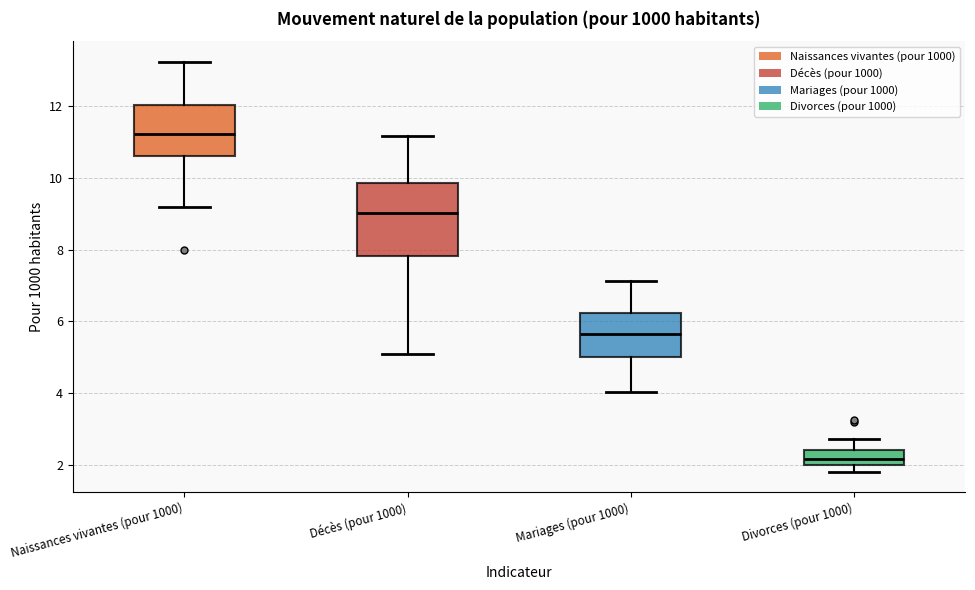

Reading left to right, transcribe this box plot: for each box, give where its median line is, the range the box spans, and where its two whiskers end, as read against the y-axis. The values are not printed on the chart, so give them approximately, as read against the axis.

Naissances vivantes (pour 1000): median 11.2, box 10.6 to 12.0, whiskers 9.2 to 13.2
Décès (pour 1000): median 9.0, box 7.8 to 9.8, whiskers 5.0 to 11.2
Mariages (pour 1000): median 5.6, box 5.0 to 6.2, whiskers 4.0 to 7.2
Divorces (pour 1000): median 2.2, box 2.0 to 2.4, whiskers 1.8 to 2.8